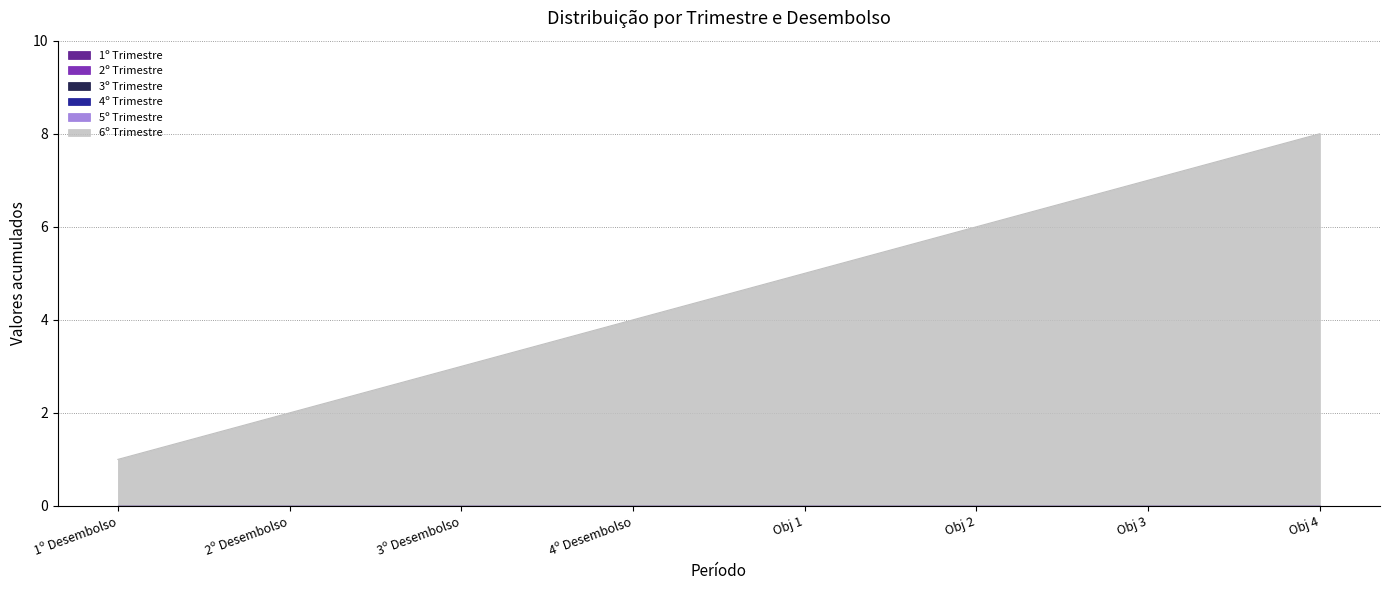

True or false: 1º Trimestre and 6º Trimestre cross at least once.

False